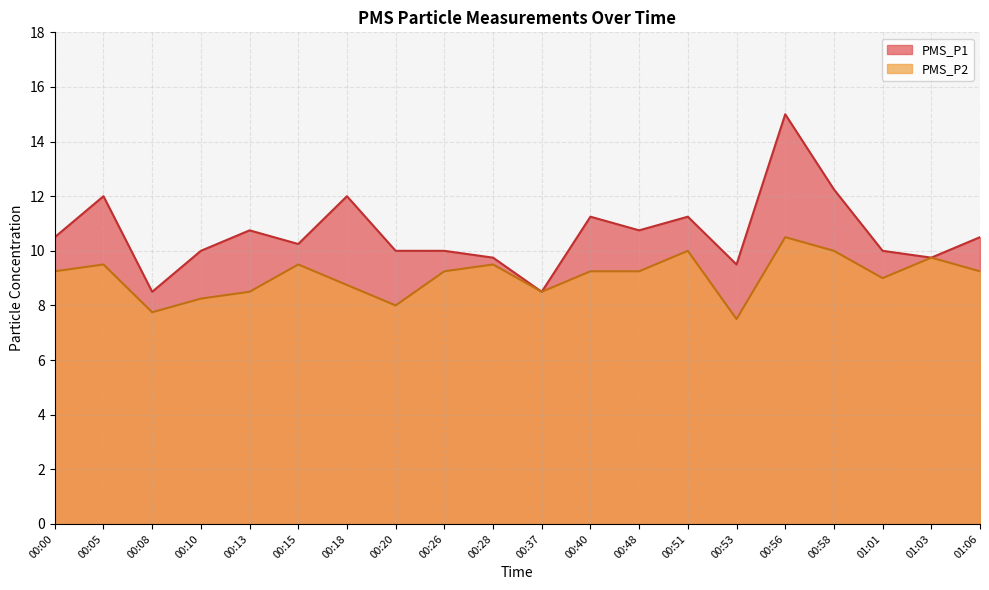

Rank the series by their maximum value, from highest to lowest.

PMS_P1, PMS_P2